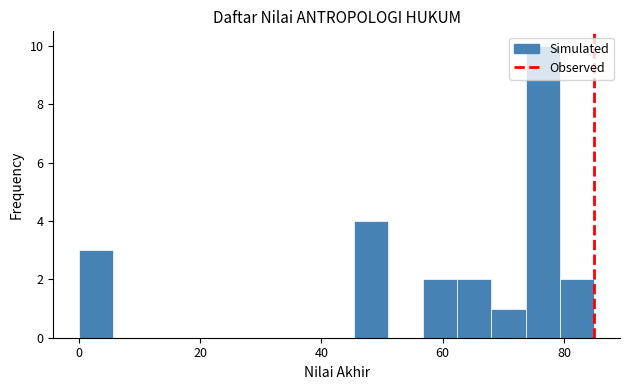

Around what value on the x-axis is the tallest bar? Give the approximate position of its centre, as read against the axis.

76